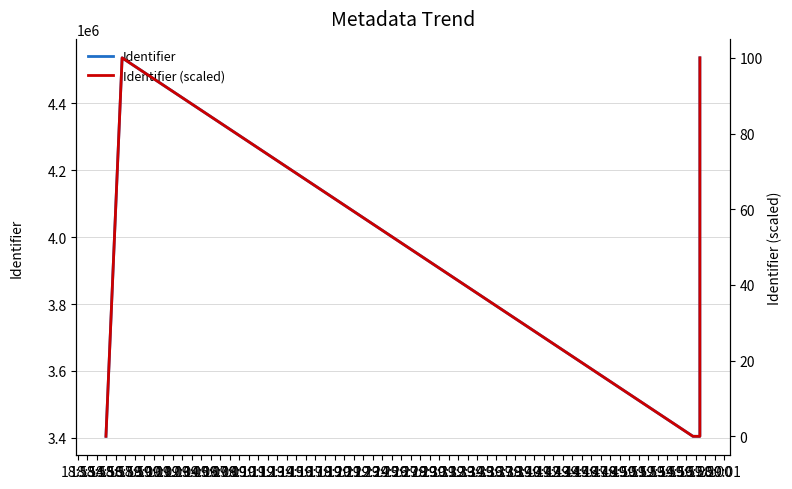

Which category has the lowest value in the Identifier (scaled) series?

18:57